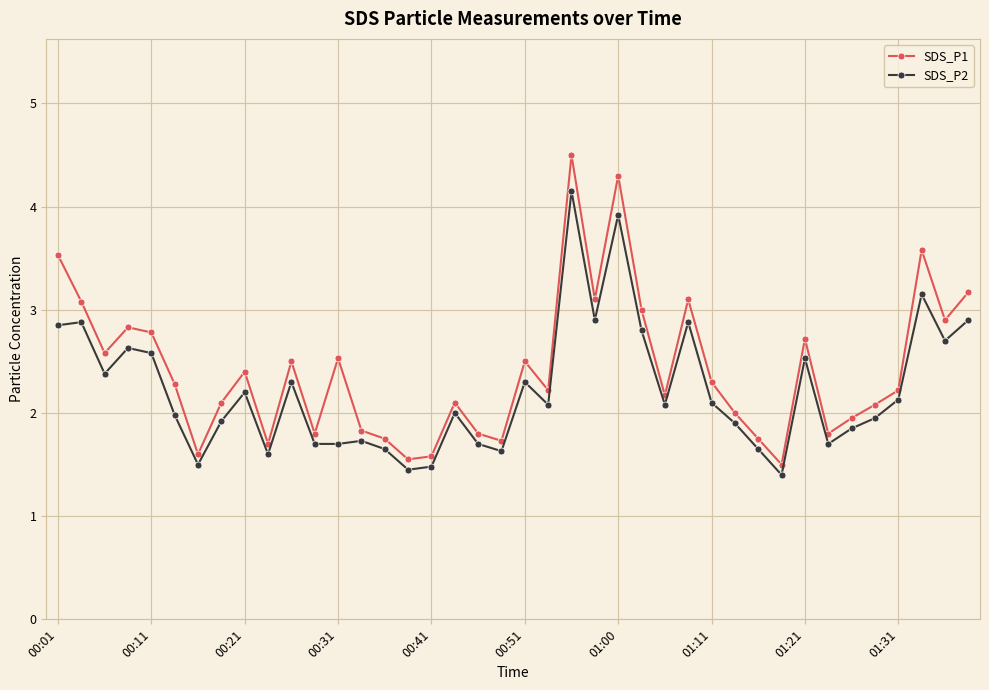

What is the value of the SDS_P1 point at the 30th from the left?

2.0